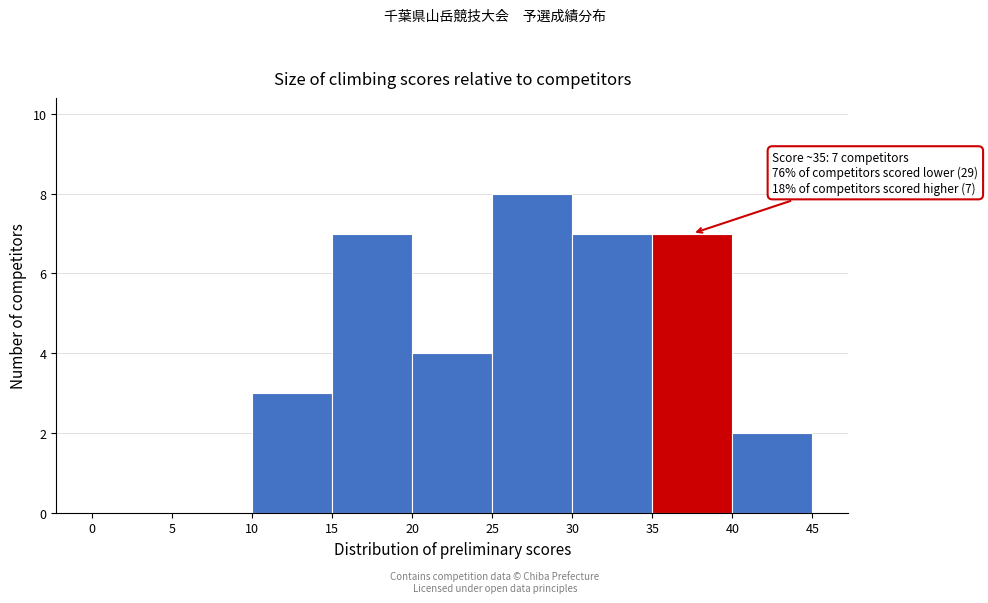

Which range on the x-axis has the tallest bar?

25 to 30